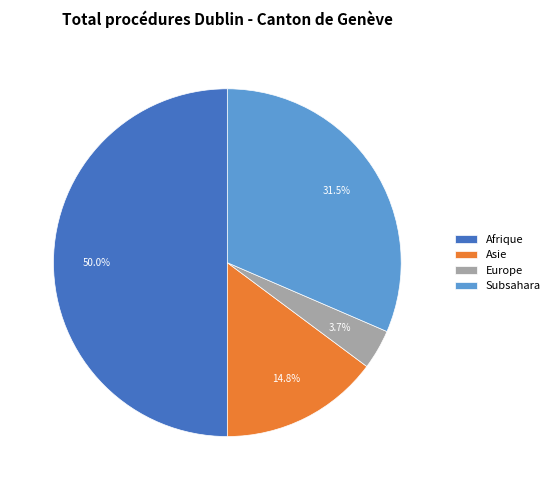

Which slice is the largest?

Afrique